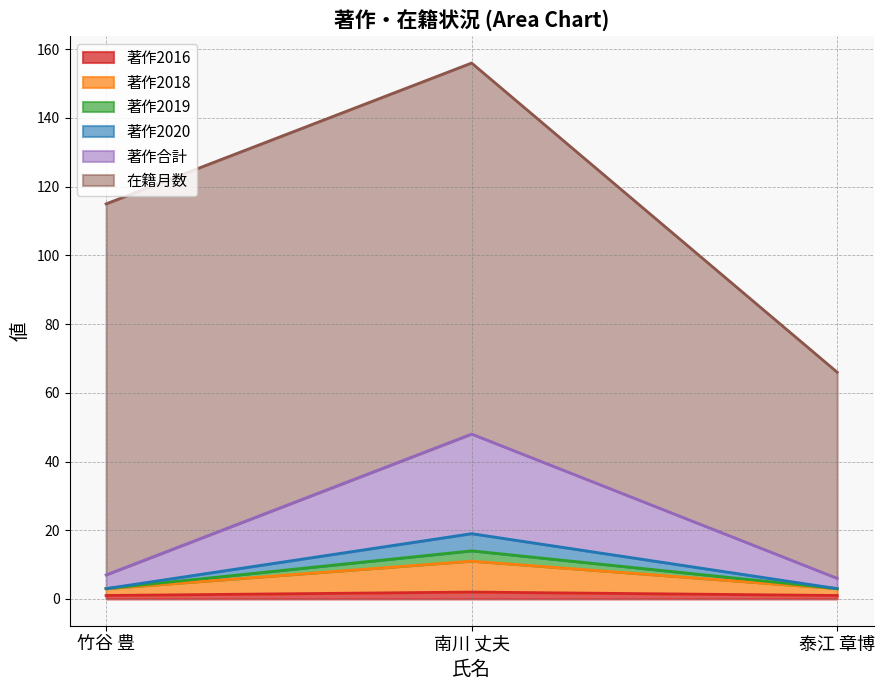

What position from the left is 南川 丈夫?

2